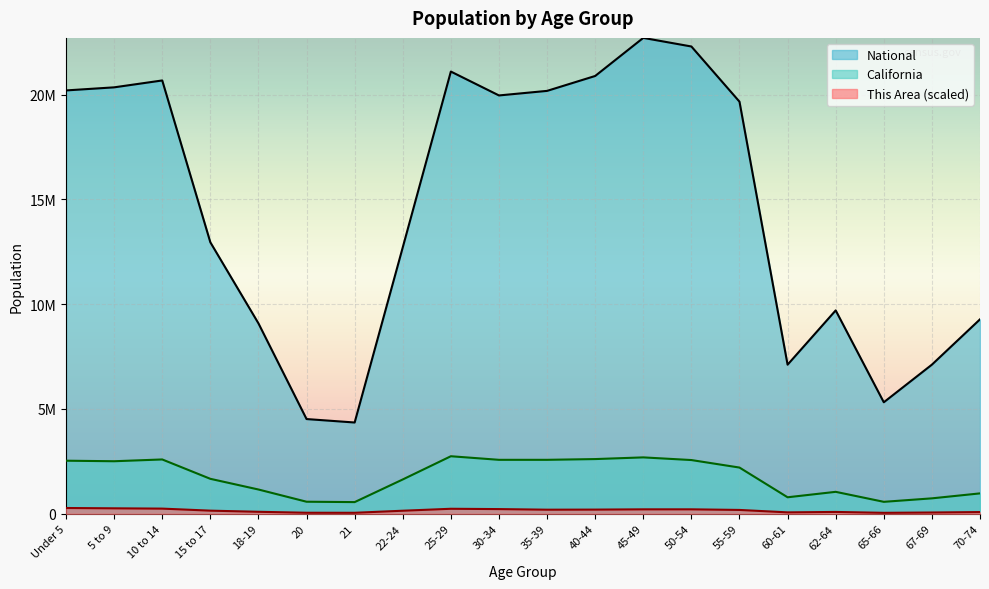

What is the total value across all series at 40-44?

23698123.3